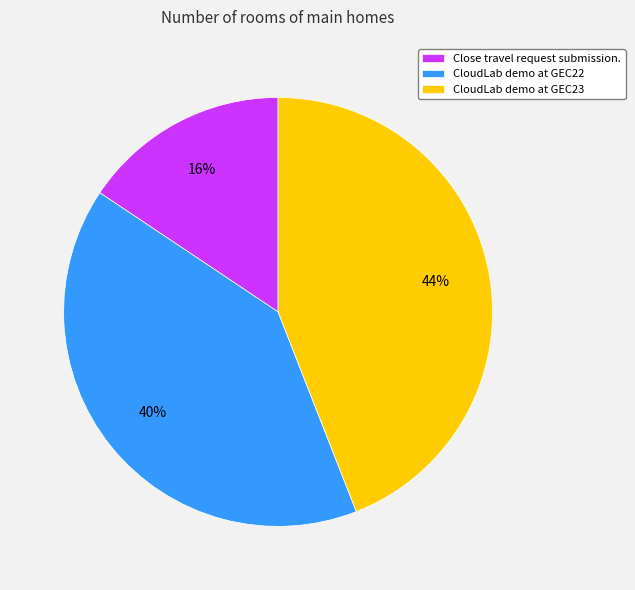

Combined, do CloudLab demo at GEC23 and Close travel request submission. account for over 50%?

Yes